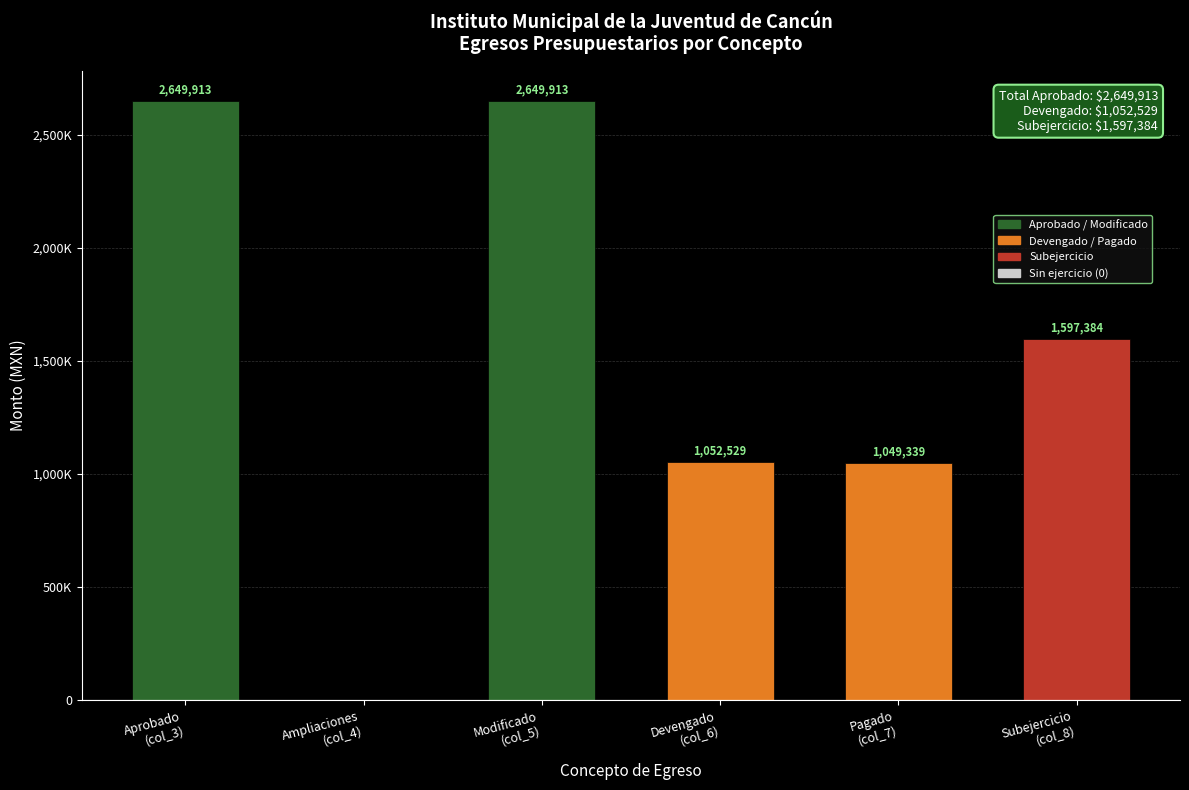

List the labels in order of value, smallest first.

Ampliaciones
(col_4), Pagado
(col_7), Devengado
(col_6), Subejercicio
(col_8), Aprobado
(col_3), Modificado
(col_5)